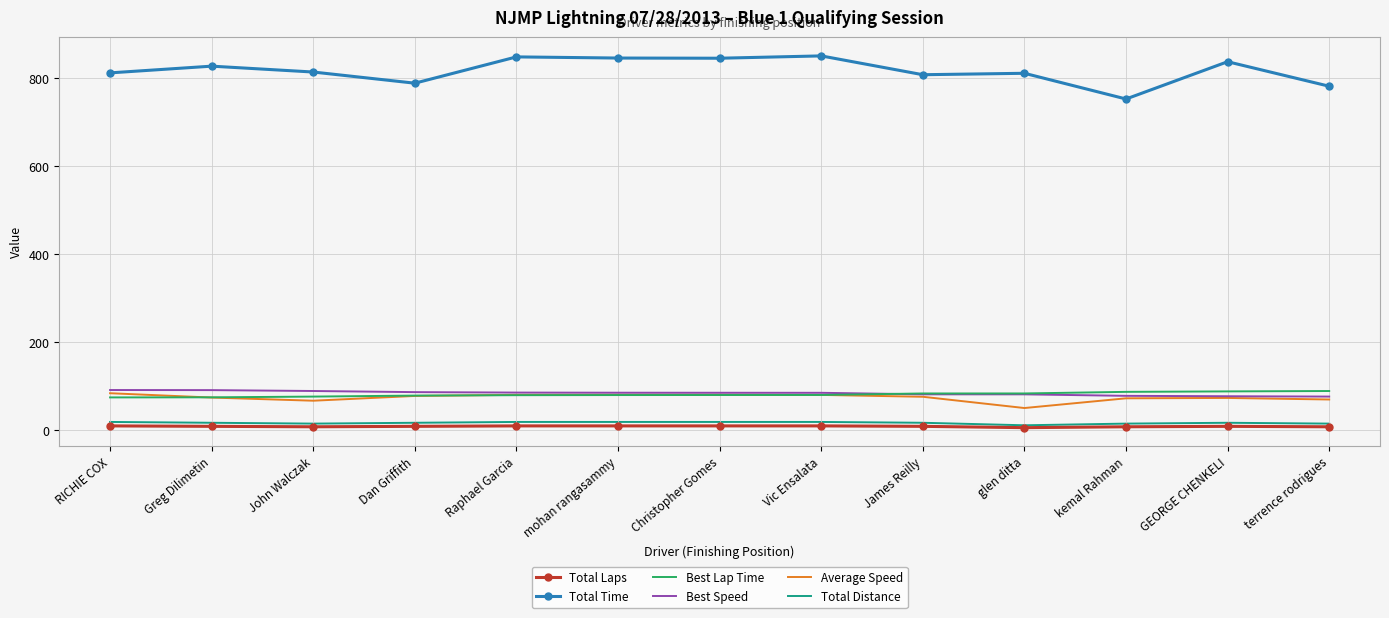

What is the highest value of the Total Distance series?

19.0